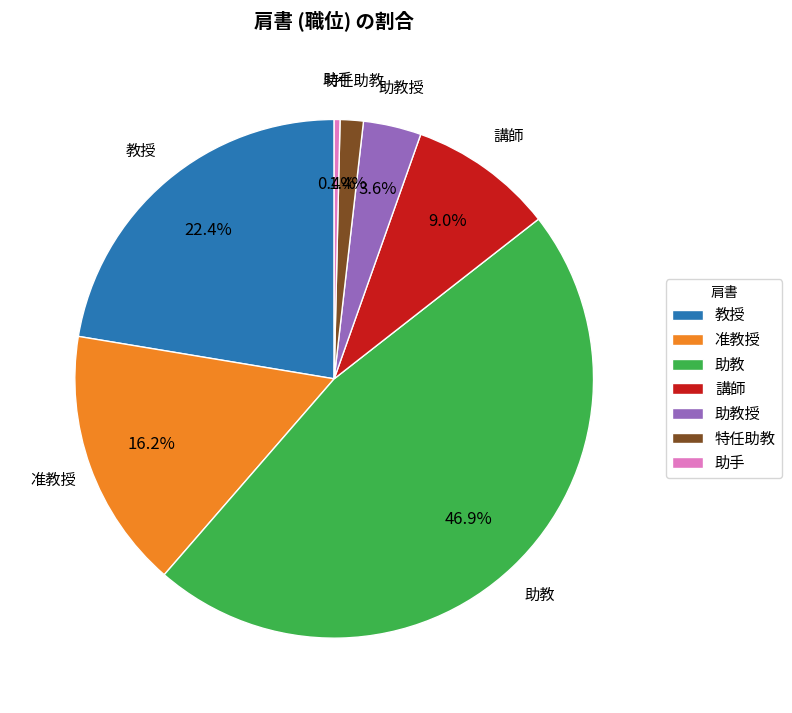

Which slice is the largest?

助教